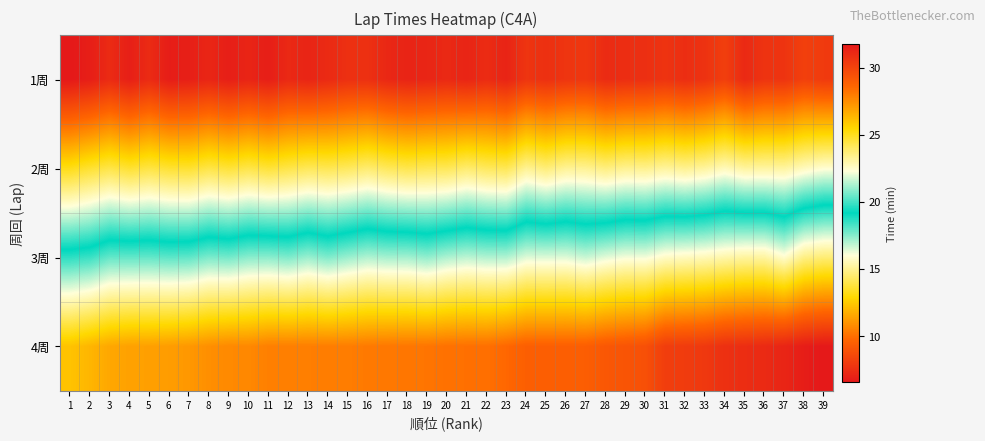

Which has a higher value, 32 or 28?

32